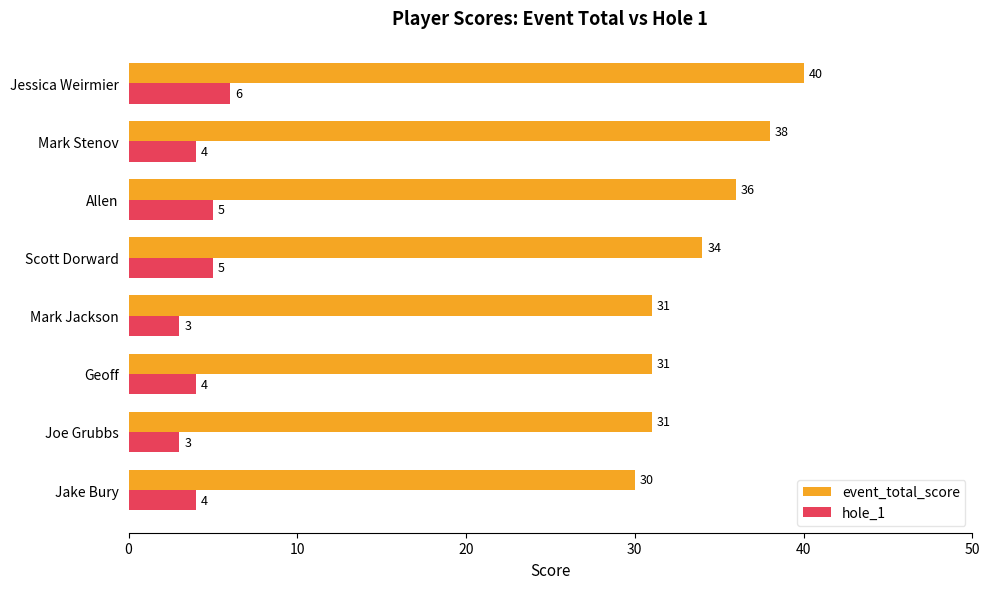

What is the total value across all series at Allen?

41